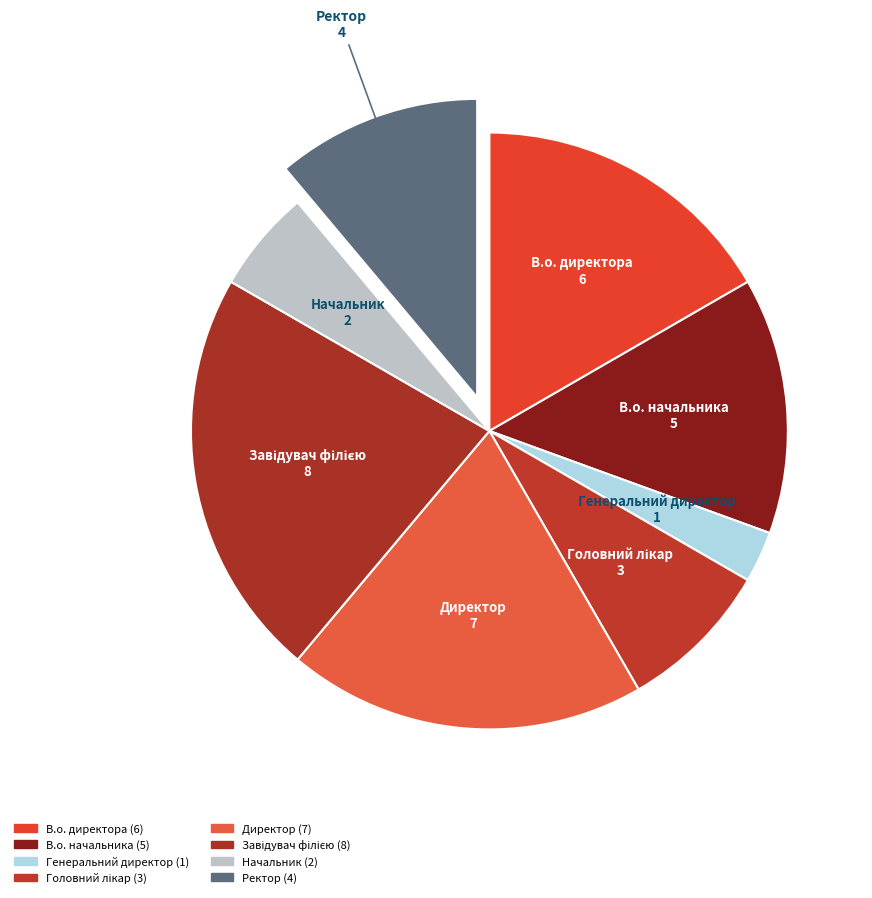

Which category has the biggest portion of the pie?

Завідувач філією